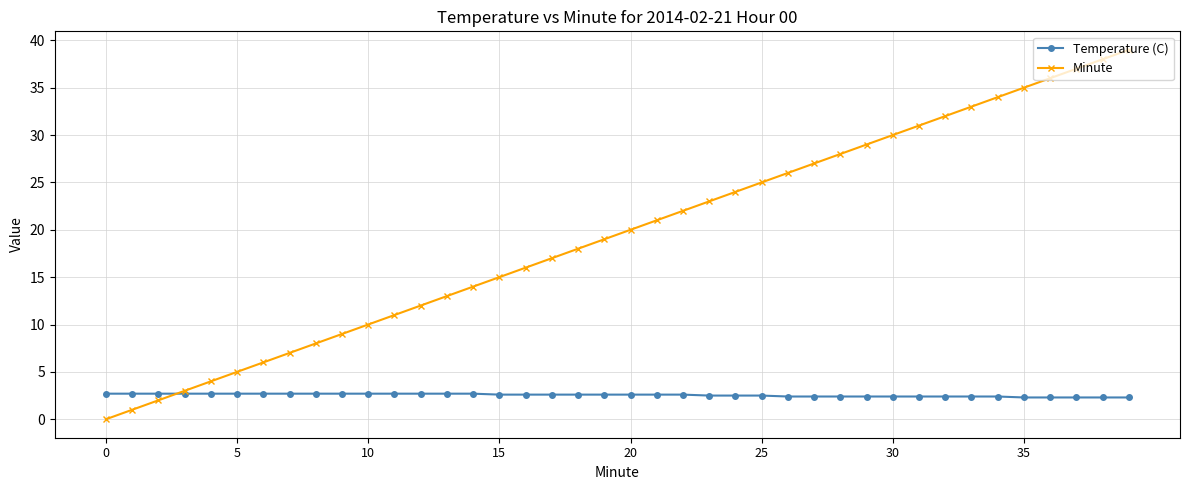

How many lines are shown in the chart?

2